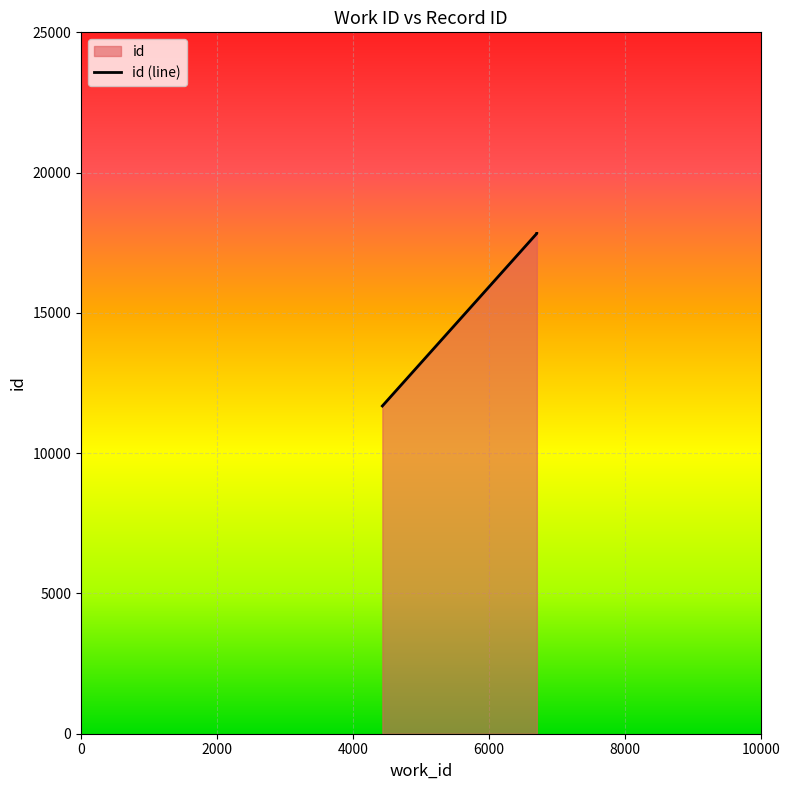

How many data points are less than 17832?

1